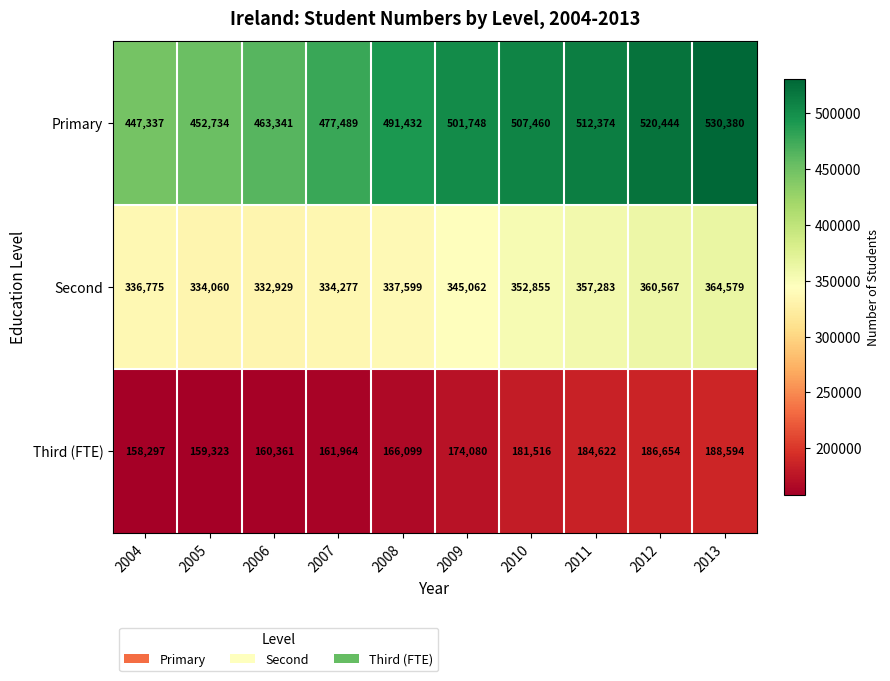

Which series has the largest total across all categories?

Primary